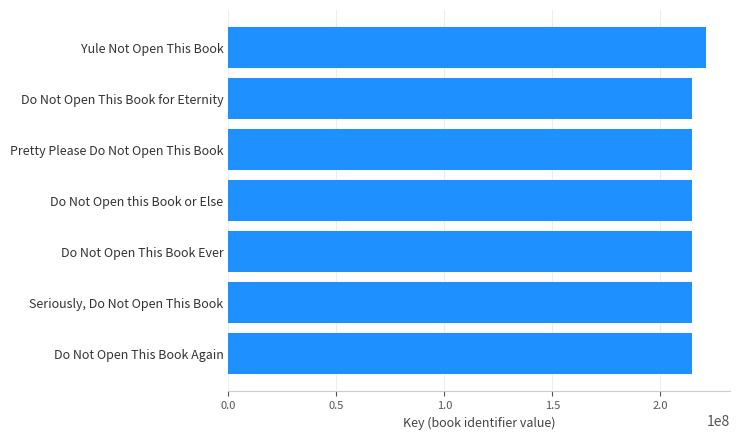

What is the sum of all values?

1509272946